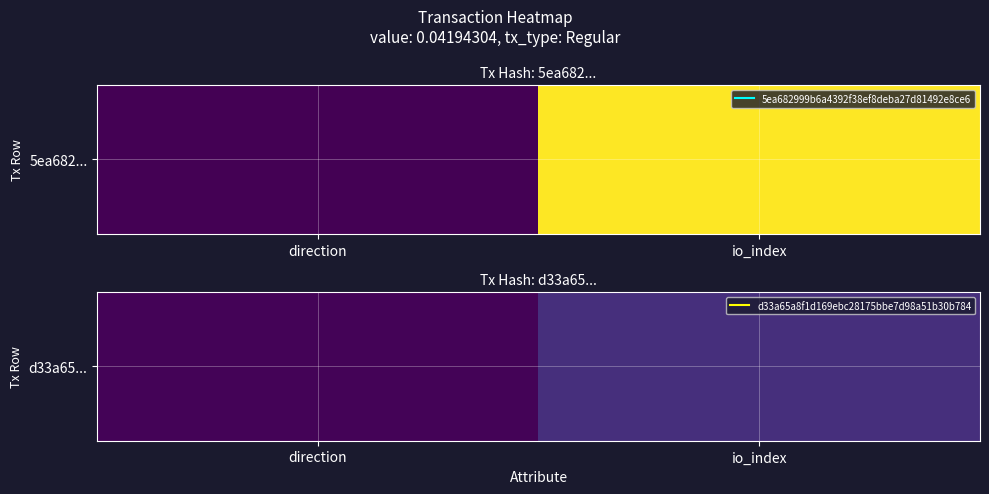

What is the difference between the values at io_index and direction?

31